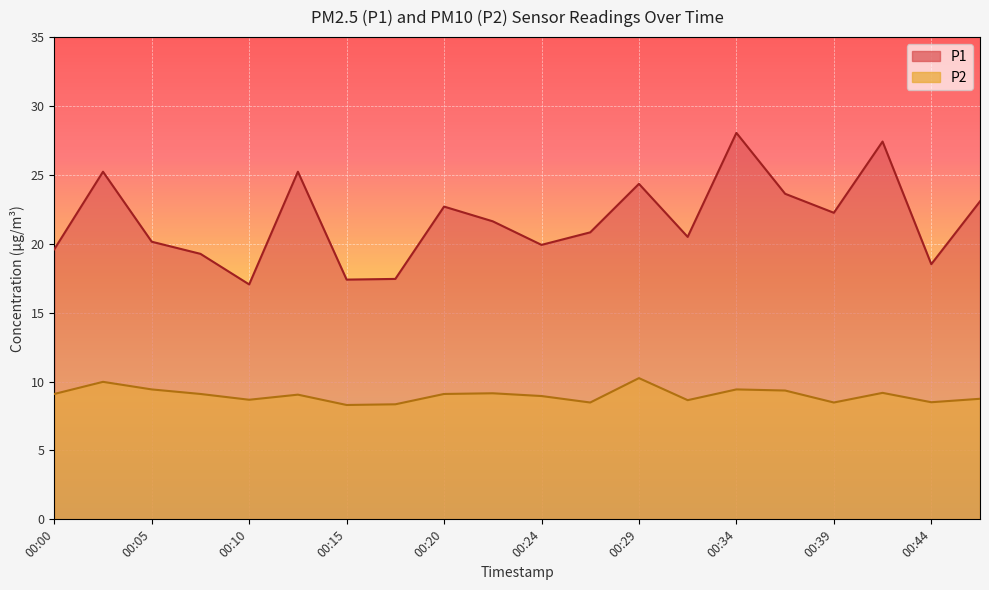

How many data points in P2 are less than 9?

9